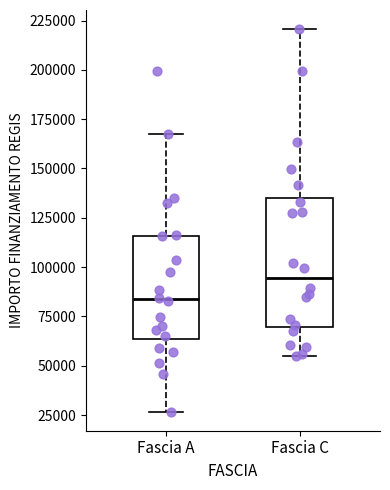

Which box has the highest median line?

Fascia C